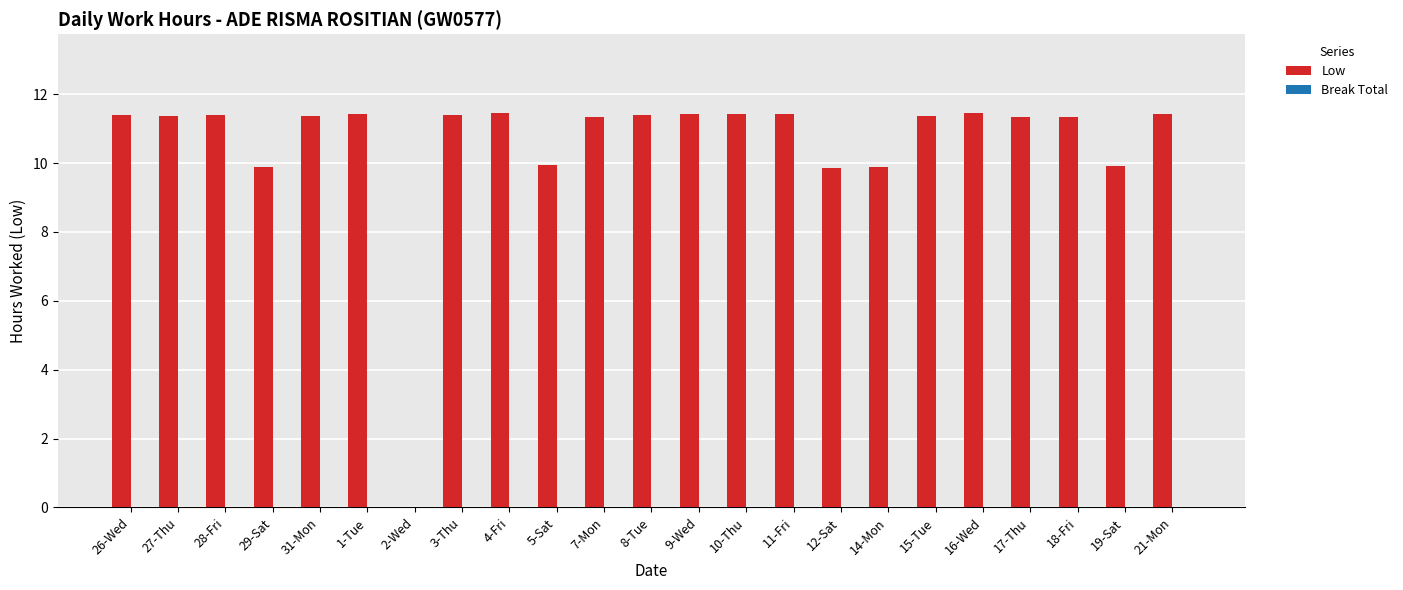

The chart shows a value of 11.4 at 10-Thu. True or false?

True